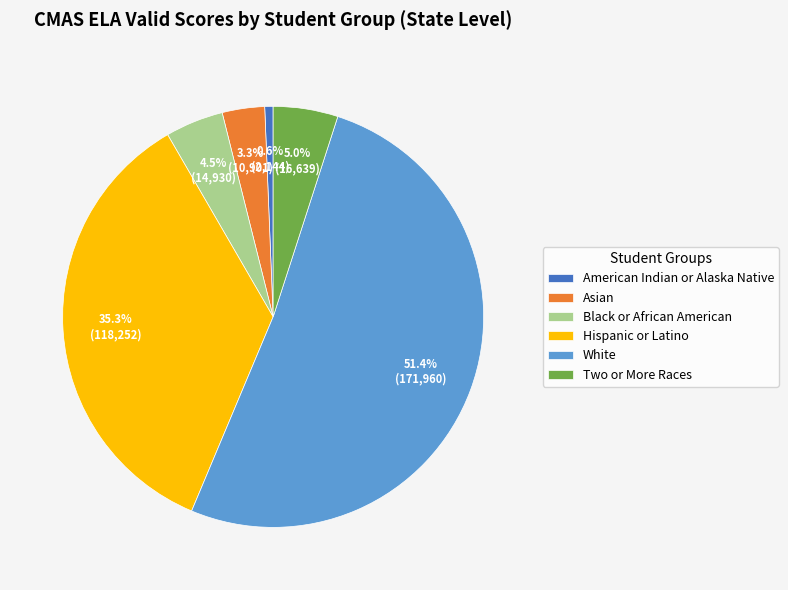

To the nearest percent, what is the combined percentage of American Indian or Alaska Native and White?

52%